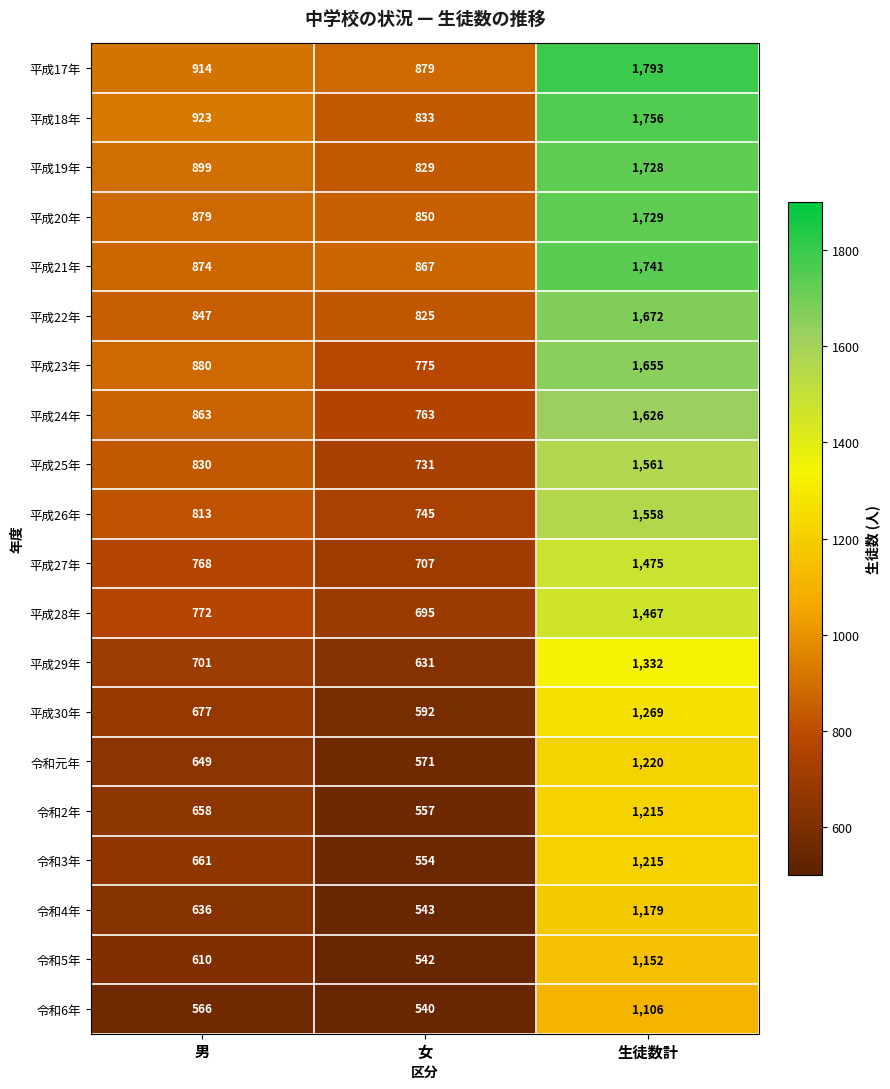

What is the difference between the highest and lowest values at 女?

339